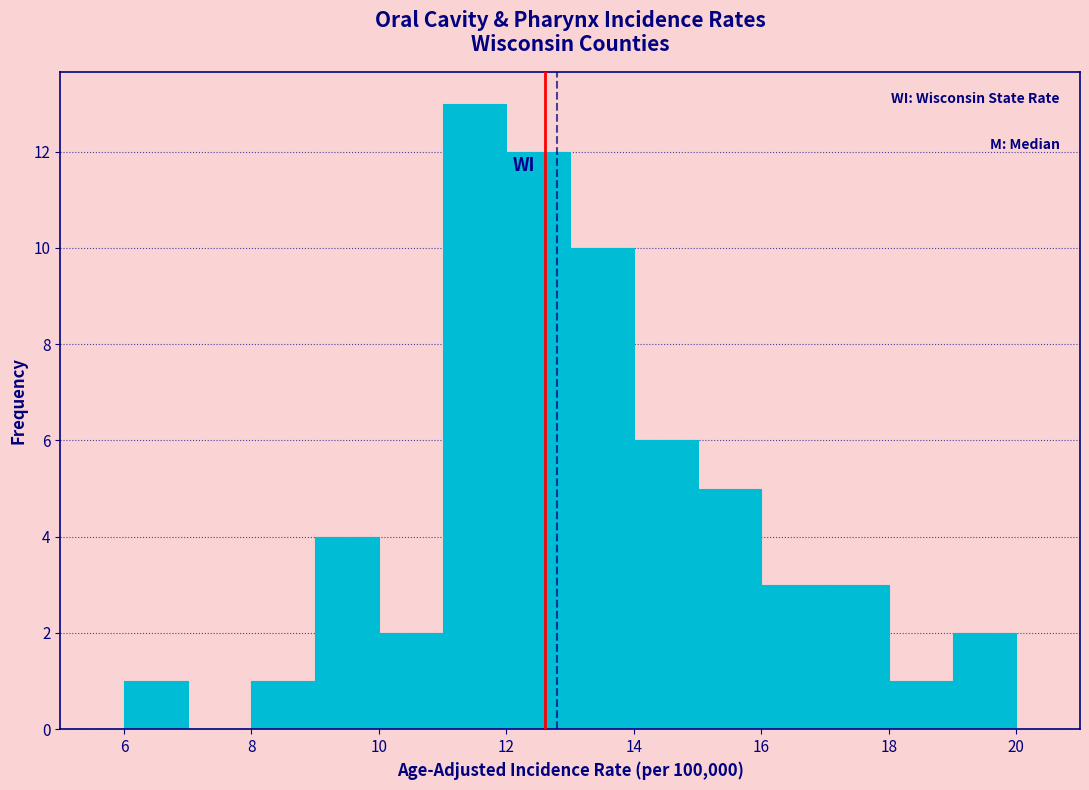

Over which range of the x-axis is the bar tallest?

11 to 12